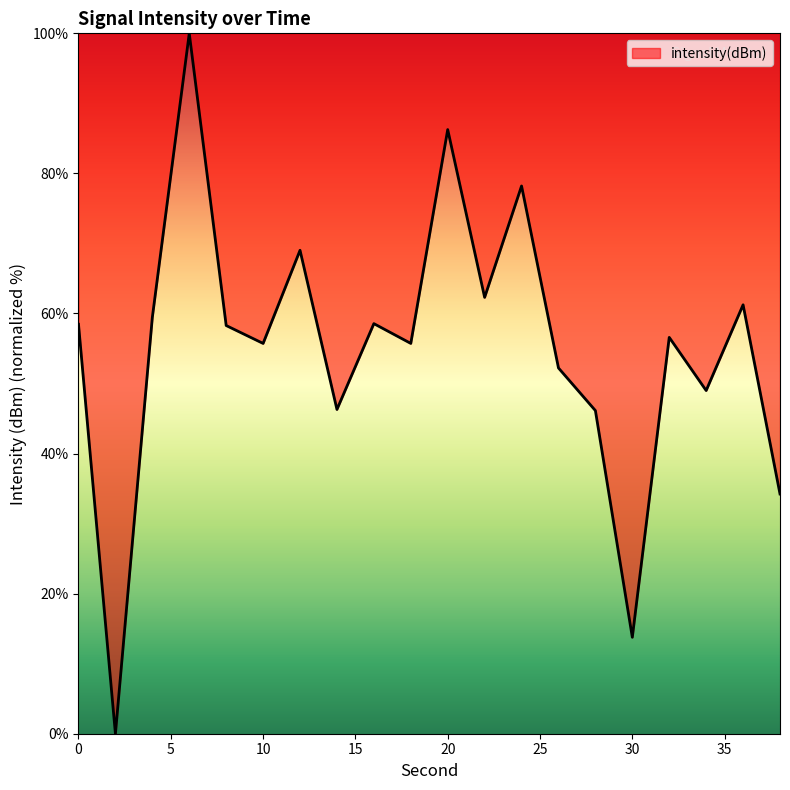

How many positive values are there?

19